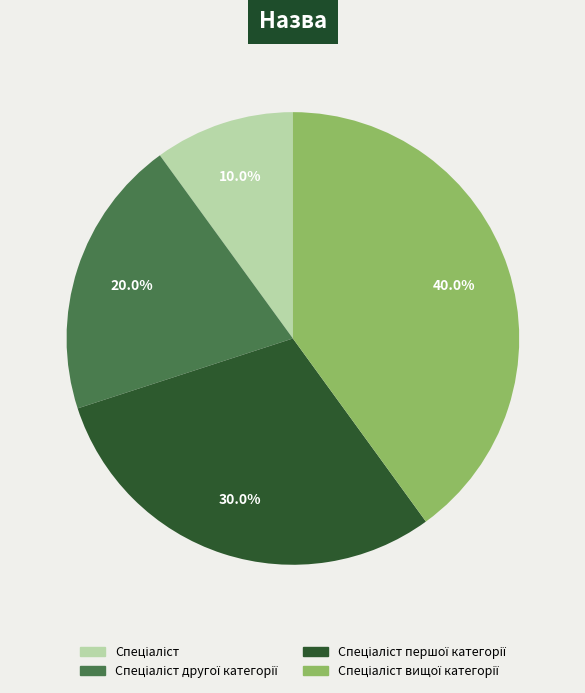

How many segments does this pie chart have?

4